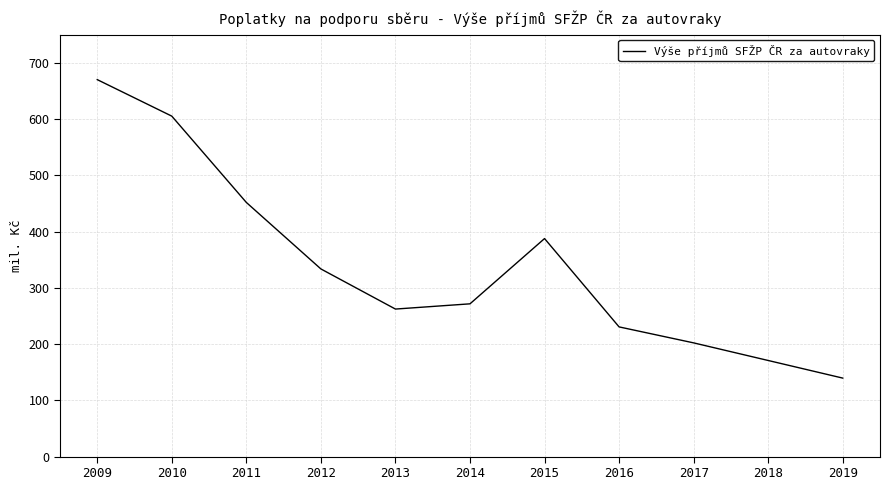

Is this an area chart (filled region under the line)?

No